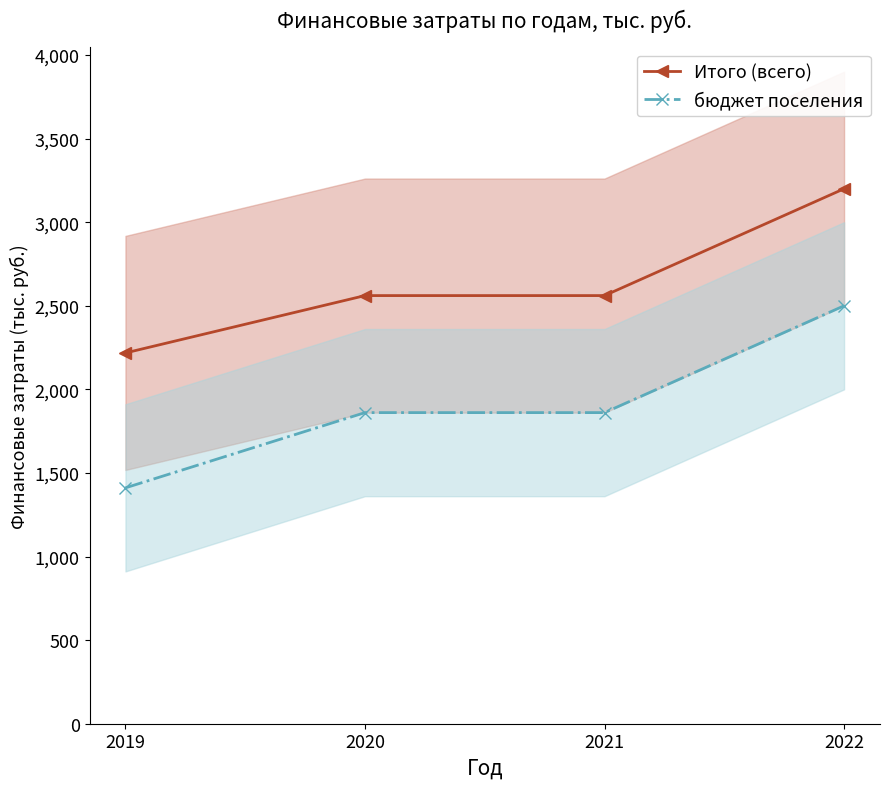

How many values in the бюджет поселения series exceed 1861?

1